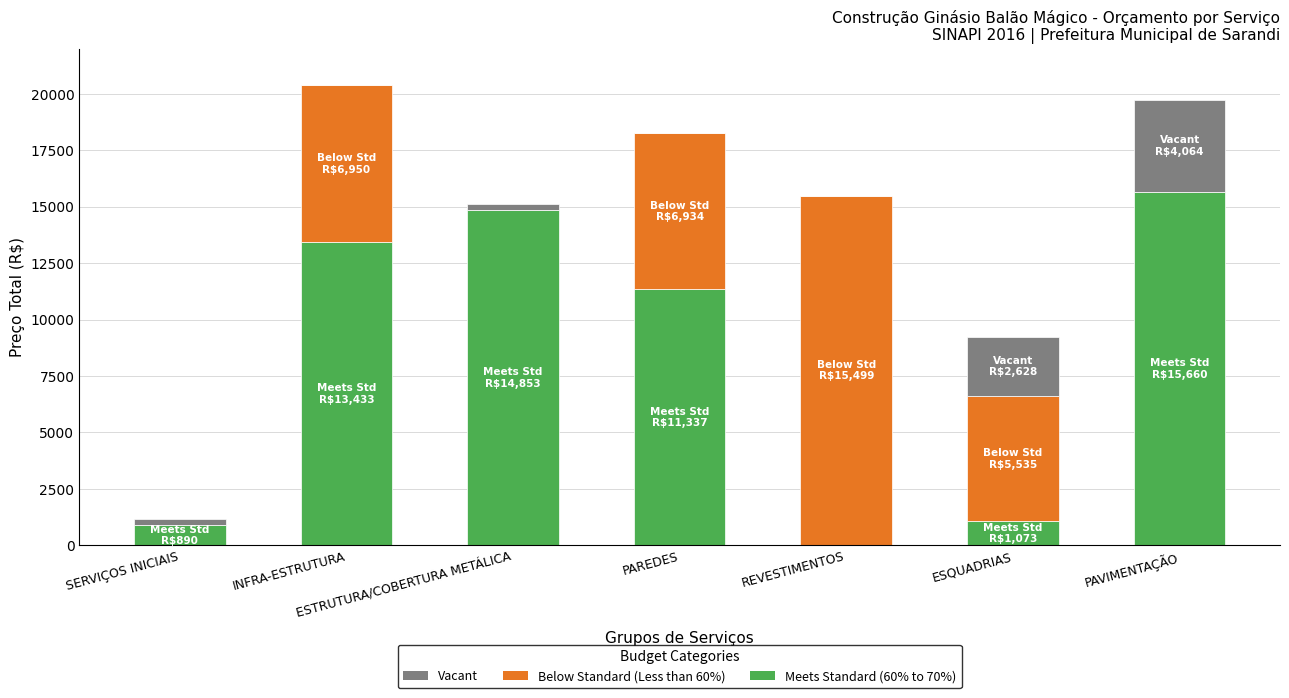

What is the total value across all series at ESQUADRIAS?

9236.1